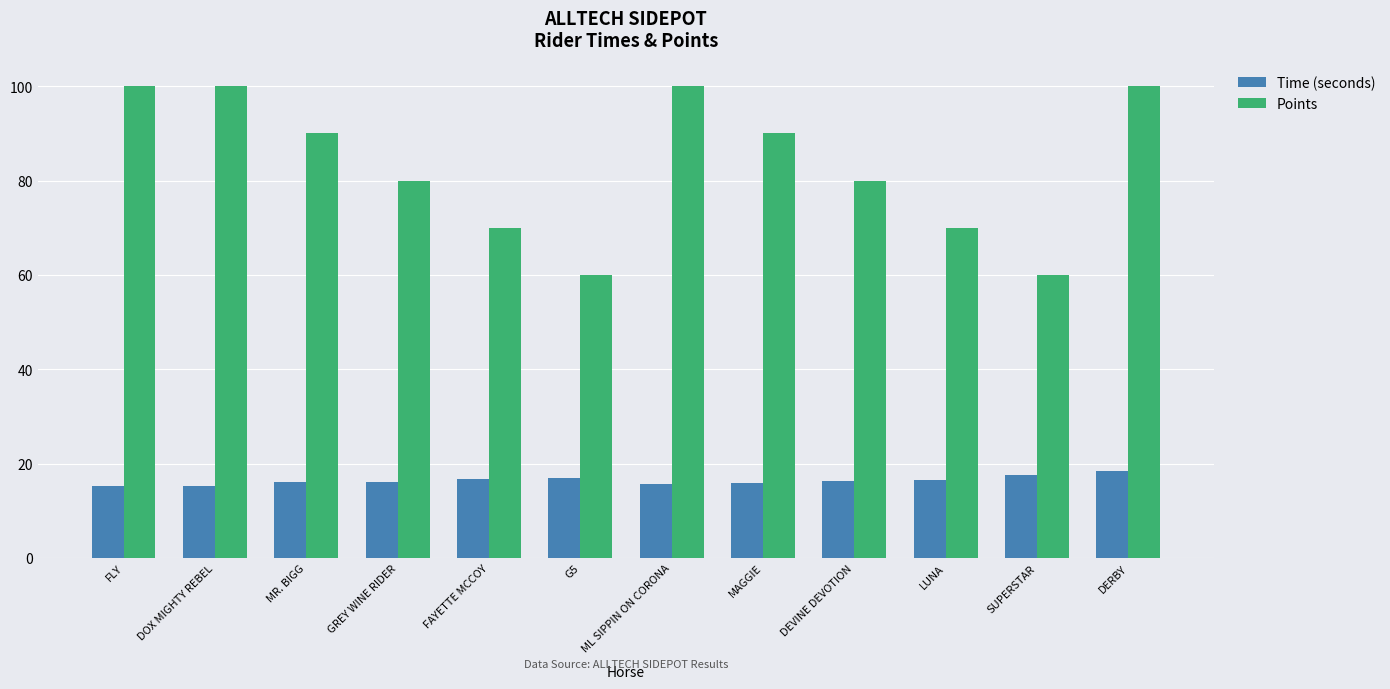

Does the chart contain any negative values?

No